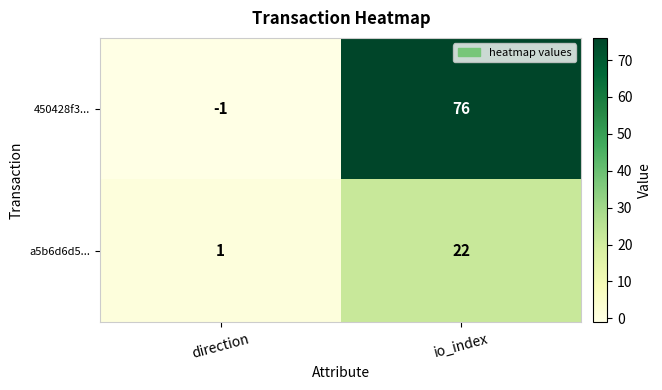

Which series has the largest total across all categories?

450428f3...